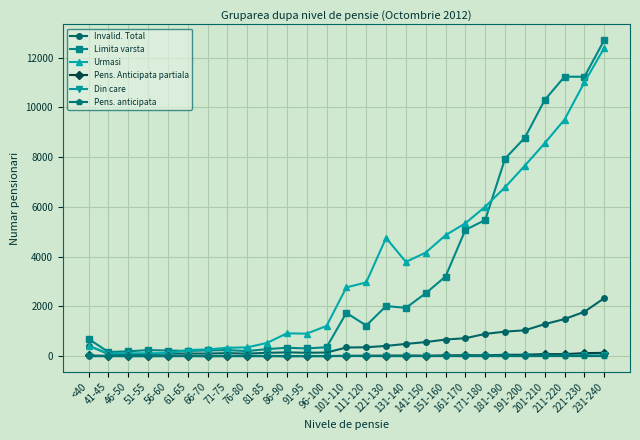

How many lines are shown in the chart?

6